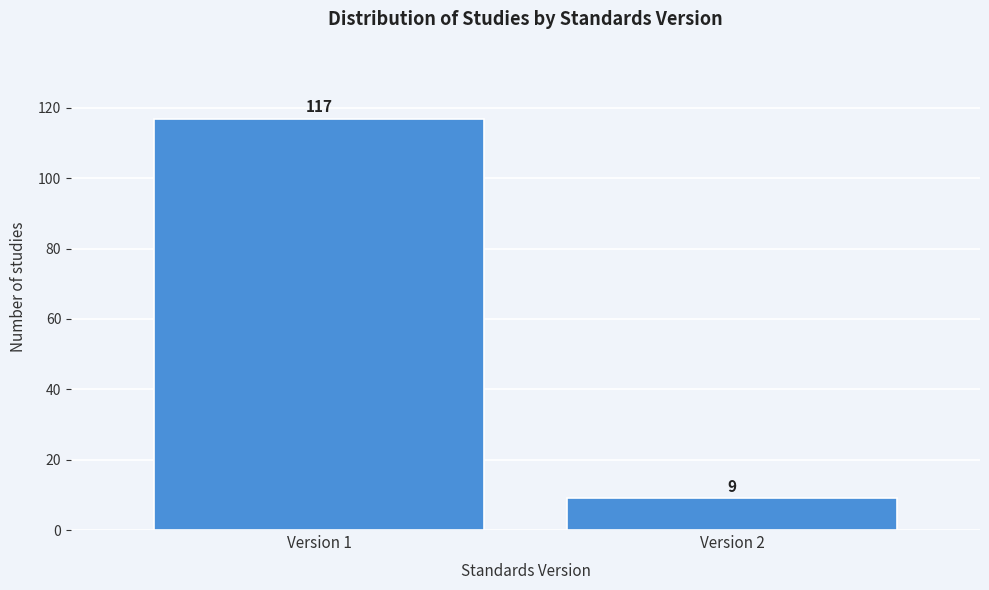

Reading left to right, extract all data points from this chart.

Version 1=117	Version 2=9